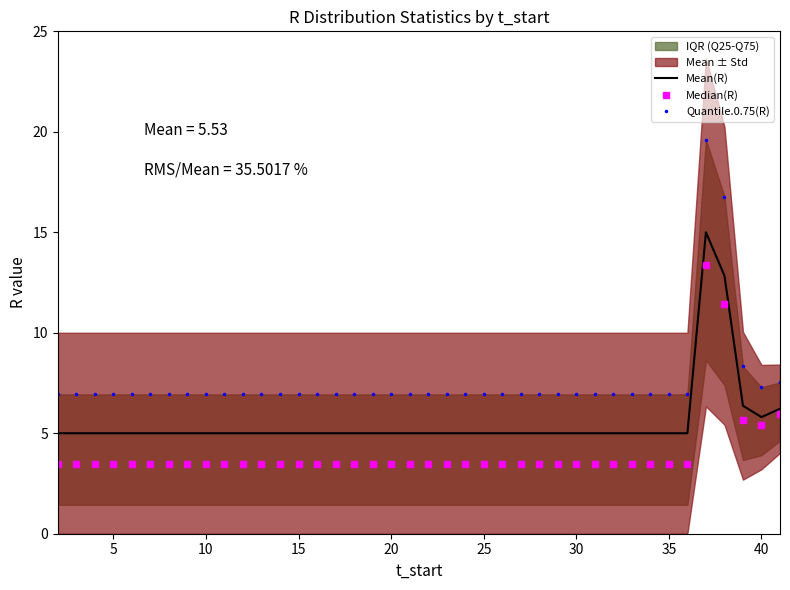

The value of Quantile.0.75(R) at 5 is 6.9. True or false?

True